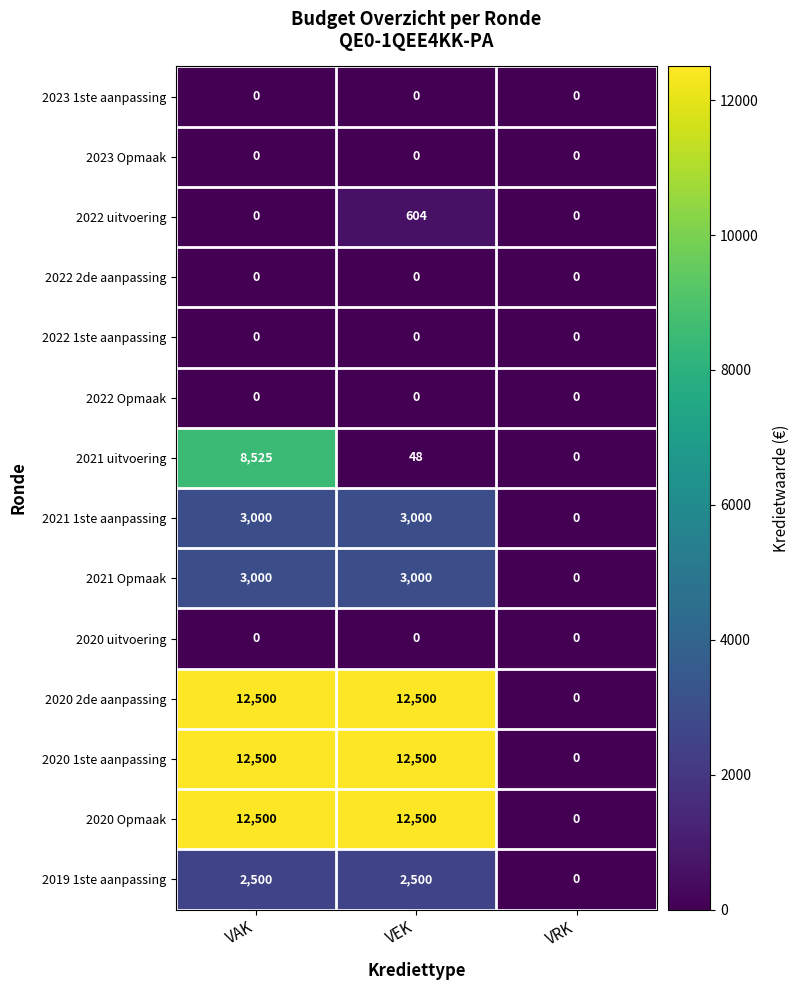

Which series changed the most between VAK and VEK?

2021 uitvoering